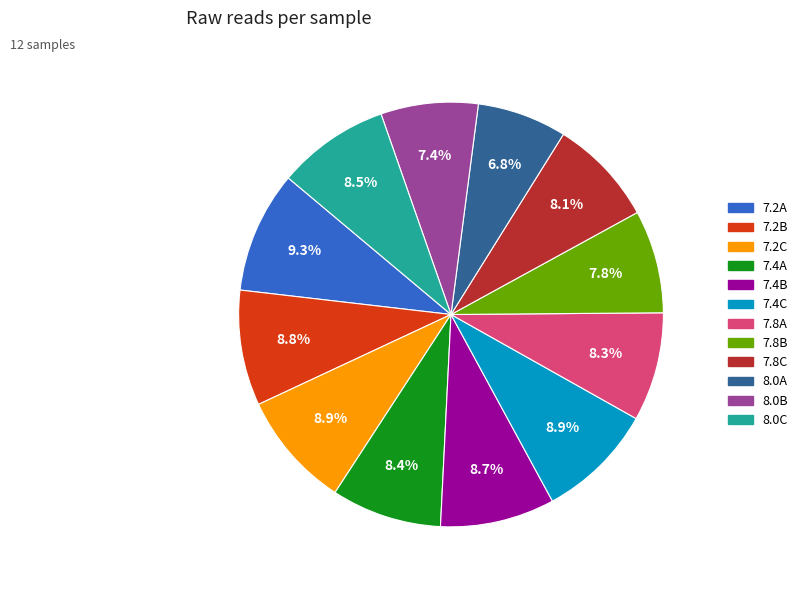

The 8.0C slice represents 21% of the pie. True or false?

False